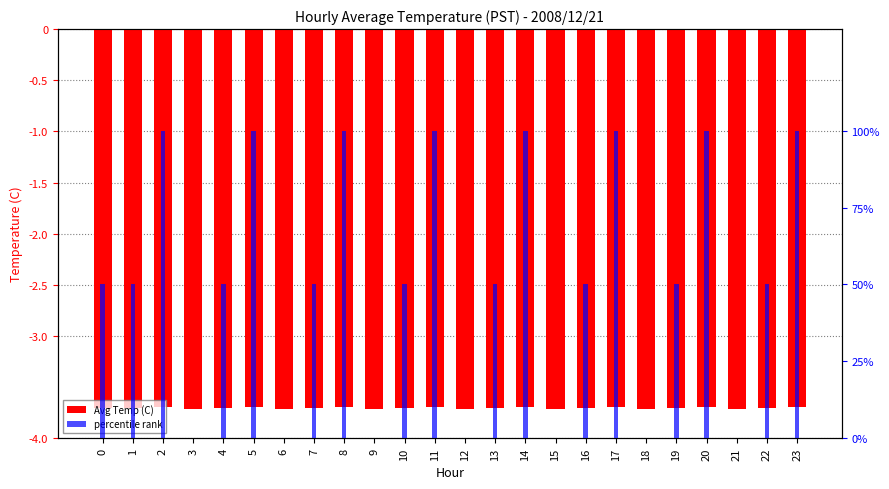

What value does the Avg Temp (C) series have at 19?

-3.7